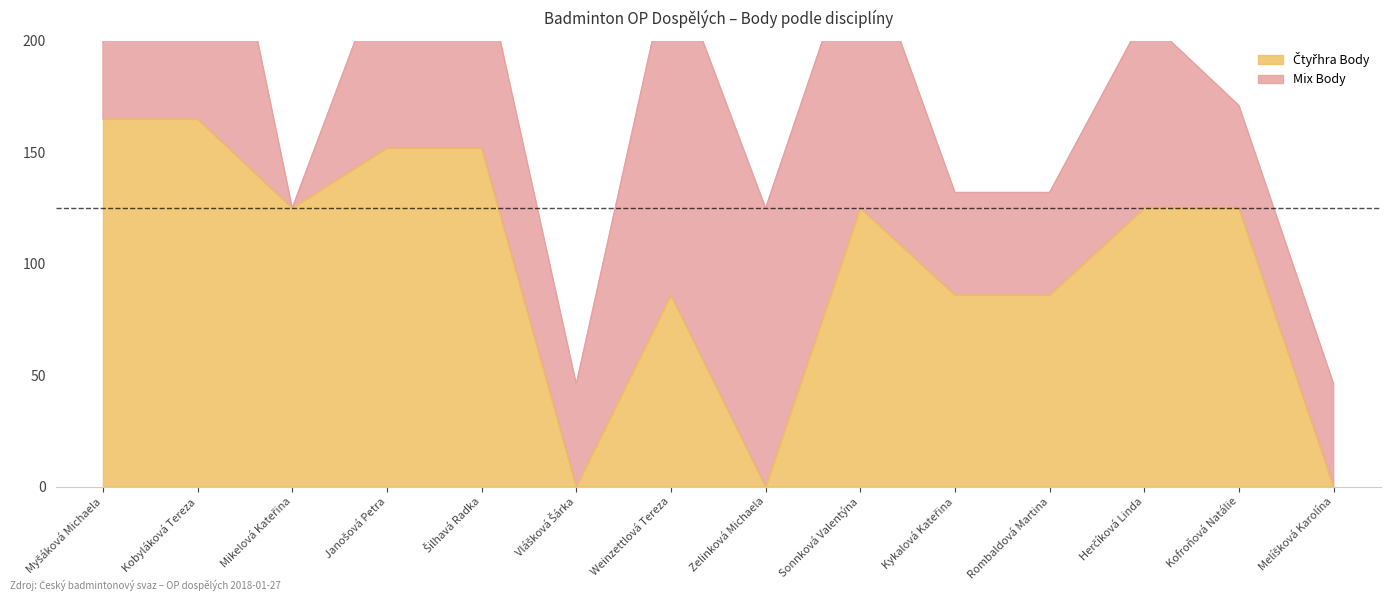

What is the change in value from Šilhavá Radka to Zelinková Michaela?

-152